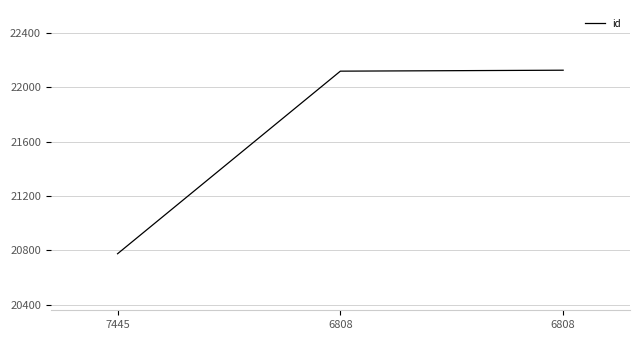

Reading left to right, extract all data points from this chart.

20776	22118	22125